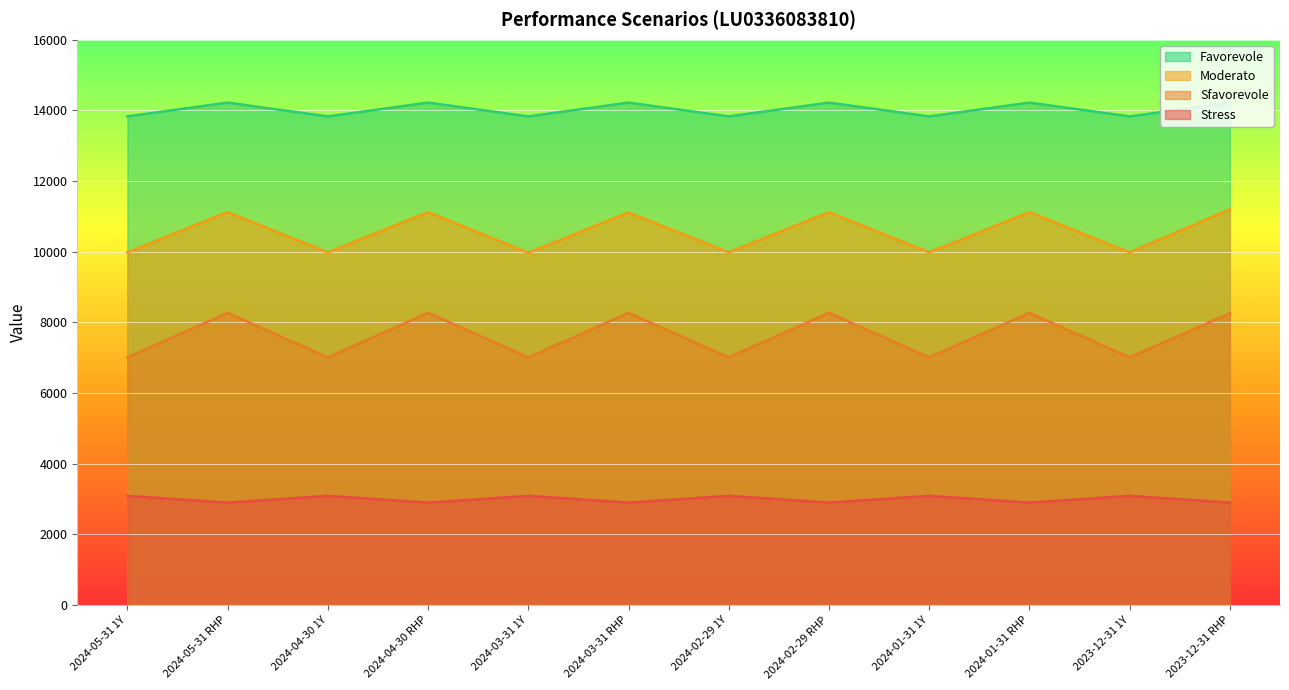

True or false: Sfavorevole and Stress intersect in this chart.

False